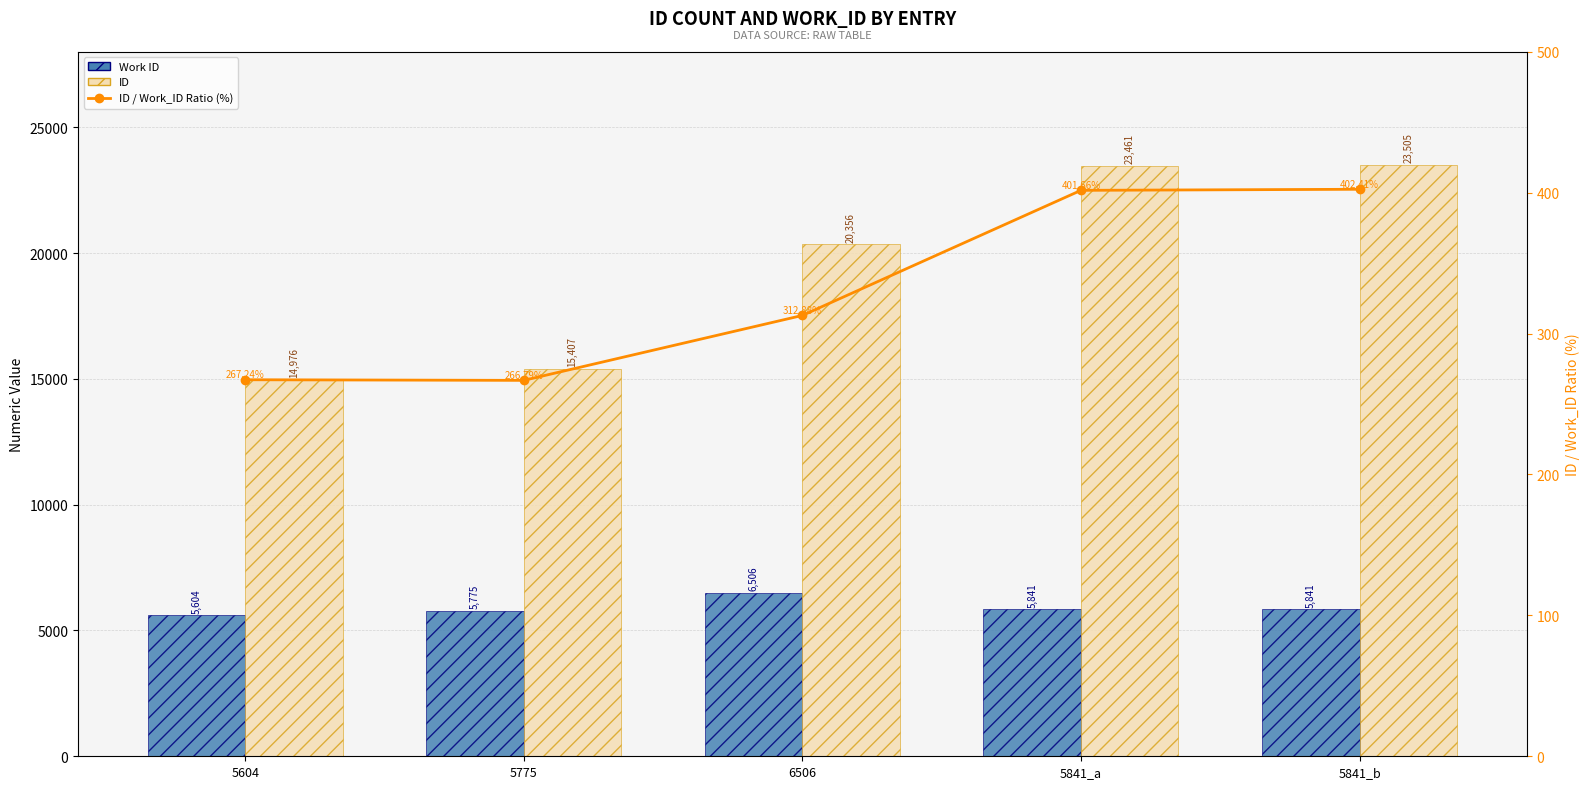

What is the label of the 1st bar from the left?

5604